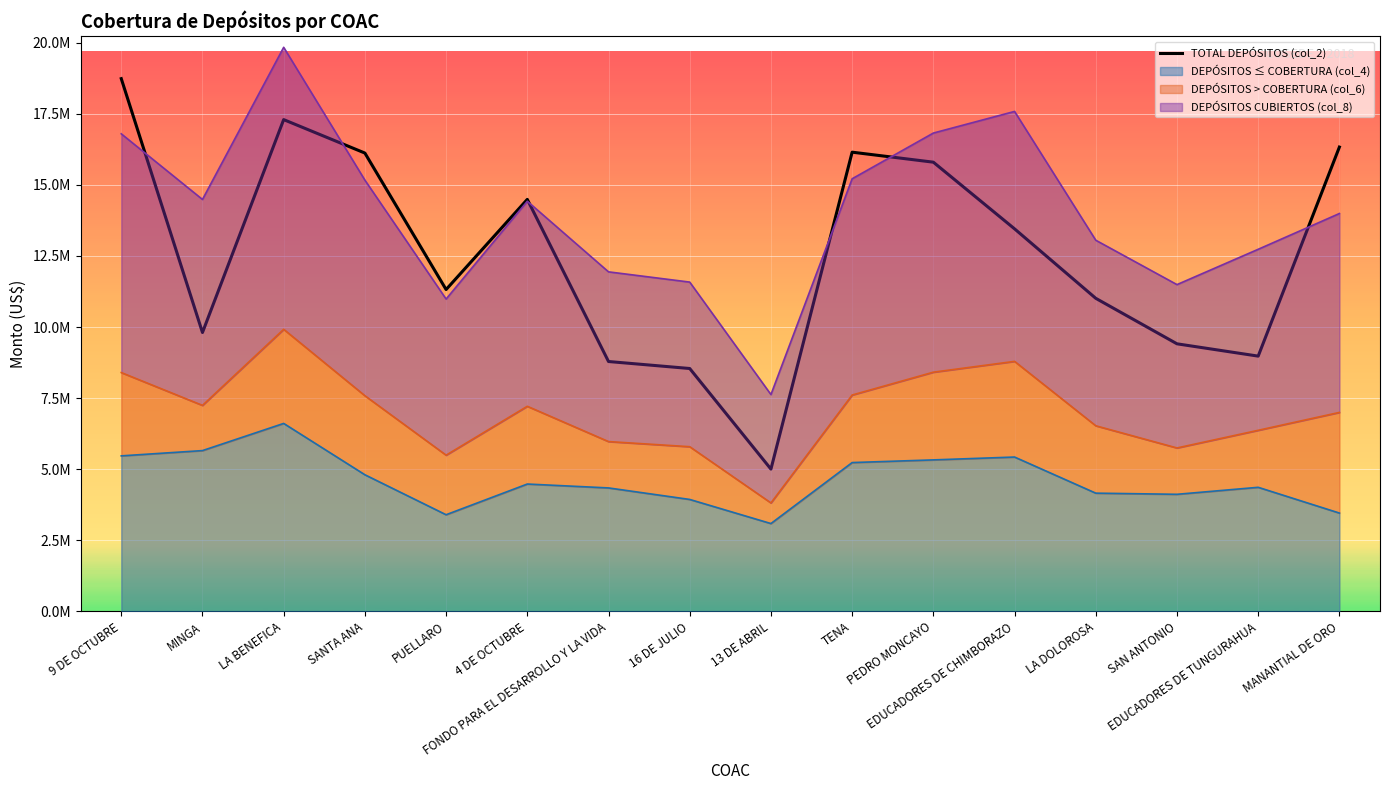

Reading left to right, transcribe all the data shown in this chart.

18736257.3	9806642.6	17295093.3	16118638.6	11317989.4	14489071.0	8786448.9	8540533.2	5002071.0	16149684.5	15797796.1	13452729.0	11009317.4	9409105.3	8976213.6	16329296.8